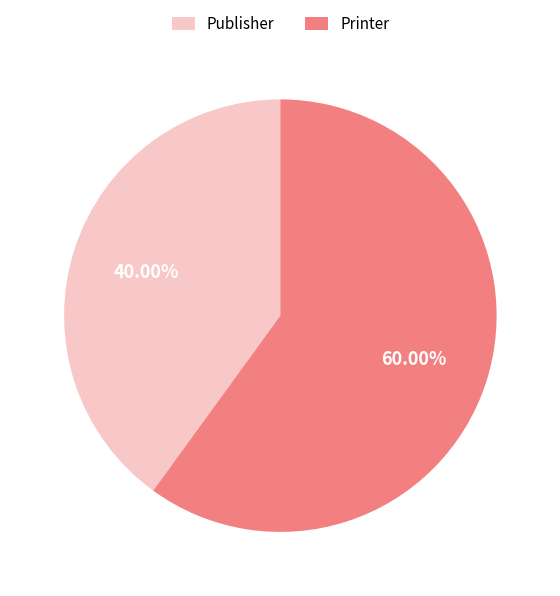

Do Publisher and Printer together represent more than half of the pie?

Yes